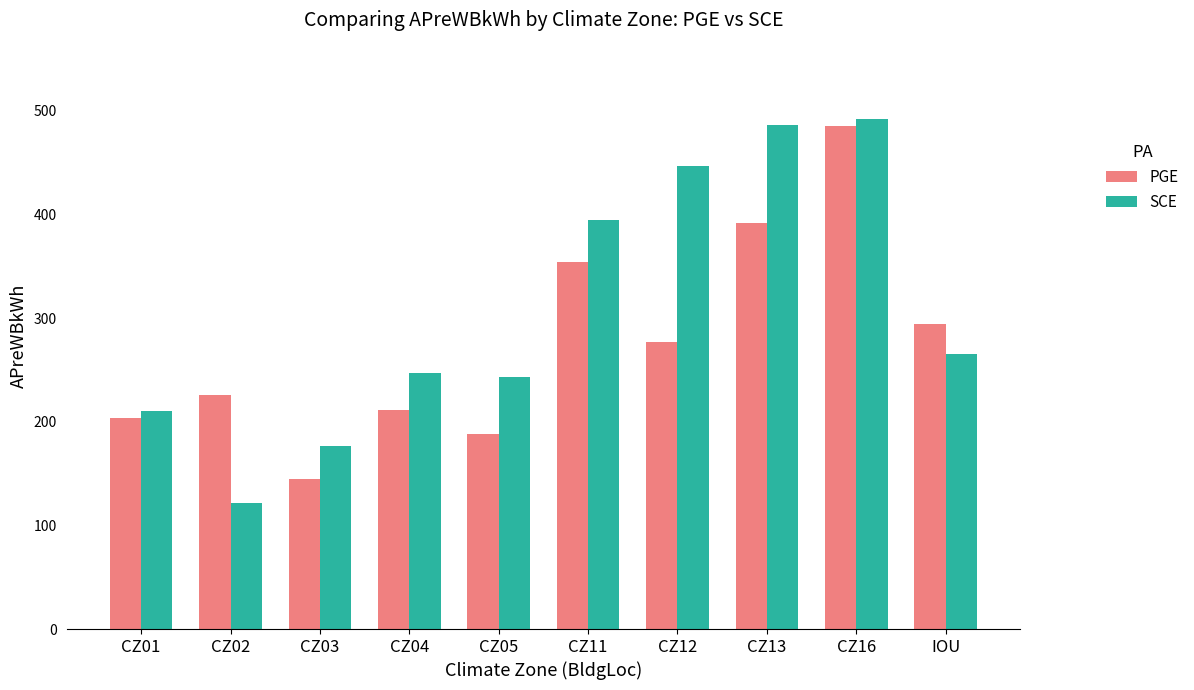

The value of SCE at CZ04 is 247. True or false?

True